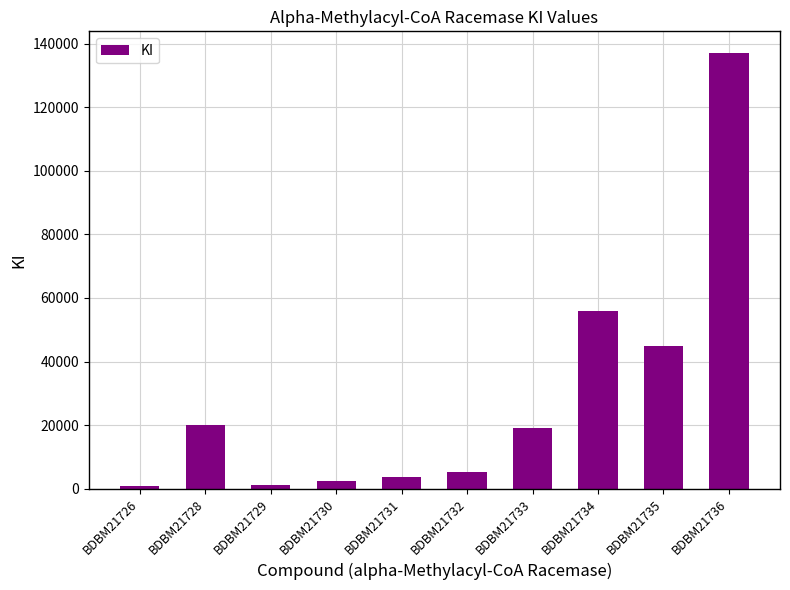

Which label corresponds to the largest value in the chart?

BDBM21736